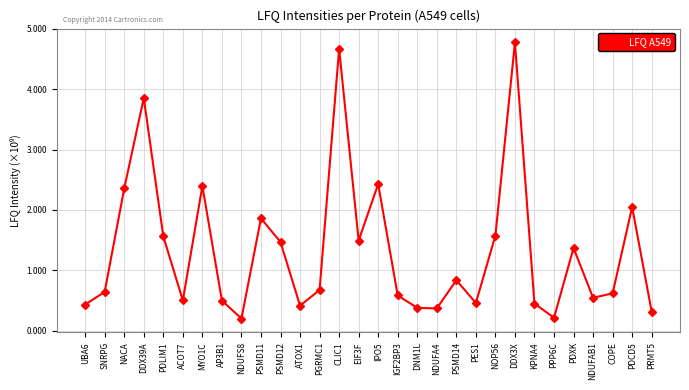

The chart shows a value of 1447161753 at NACA. True or false?

False